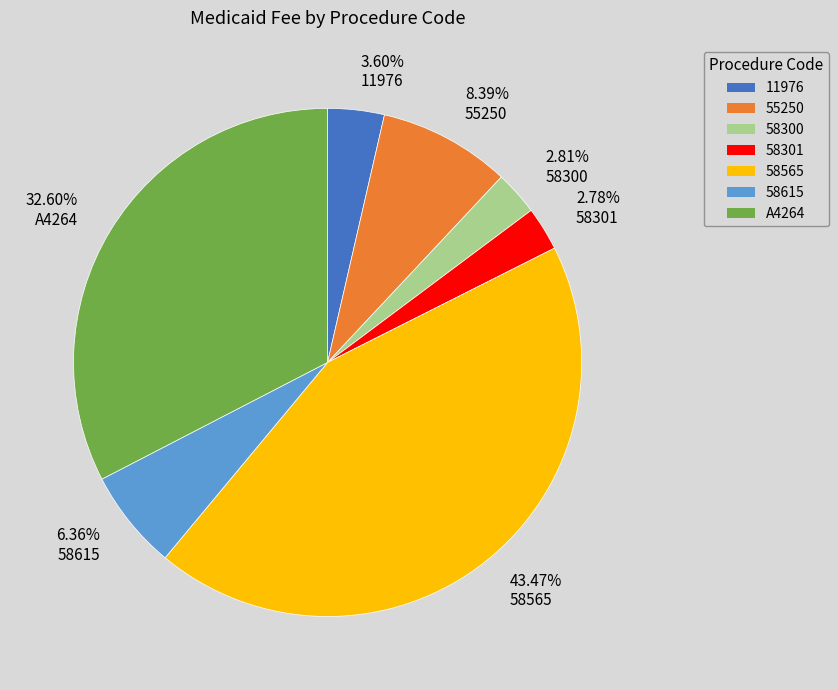

Combined, do 2.78% 58301 and 3.60% 11976 account for over 50%?

No